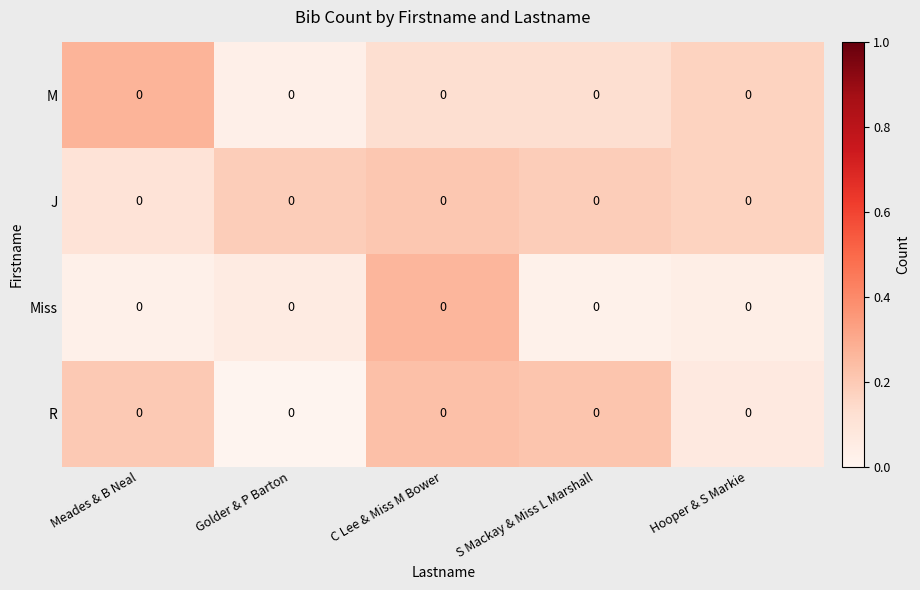

How many row_0 values are between 0 and 1?

5